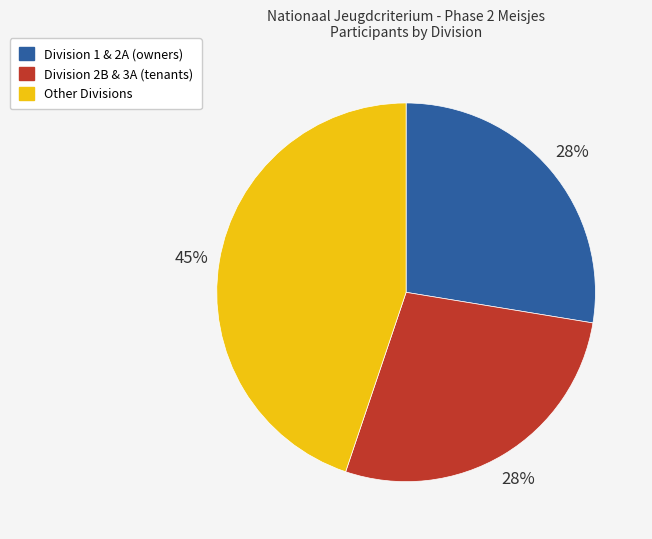

To the nearest percent, what is the difference between the largest and smallest slice percentages?

17%